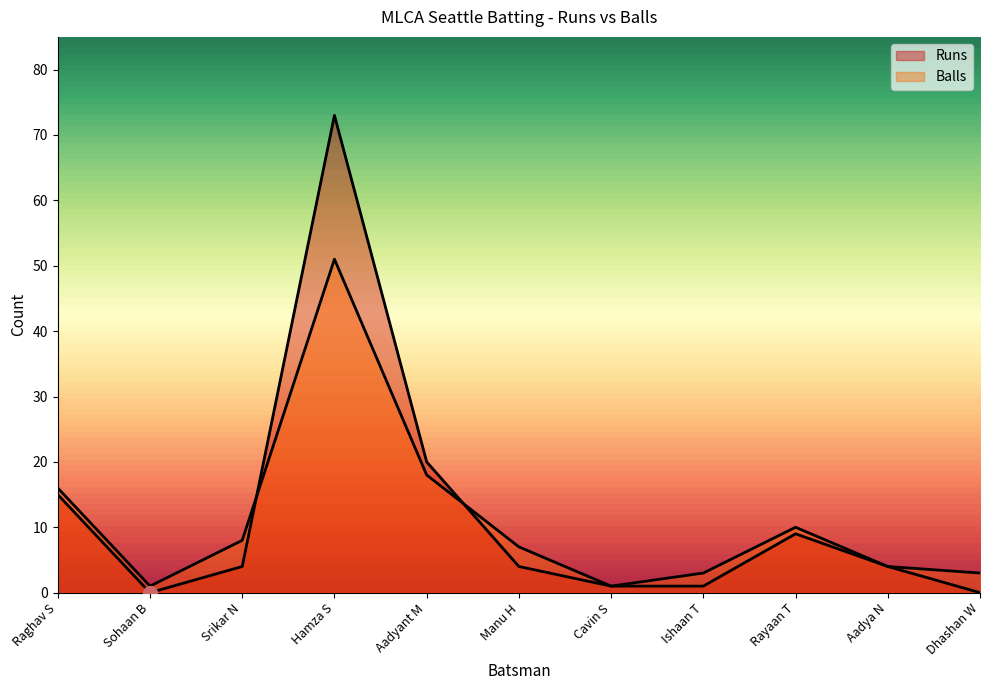

True or false: Runs has a value of 4 at Aadya N.

True